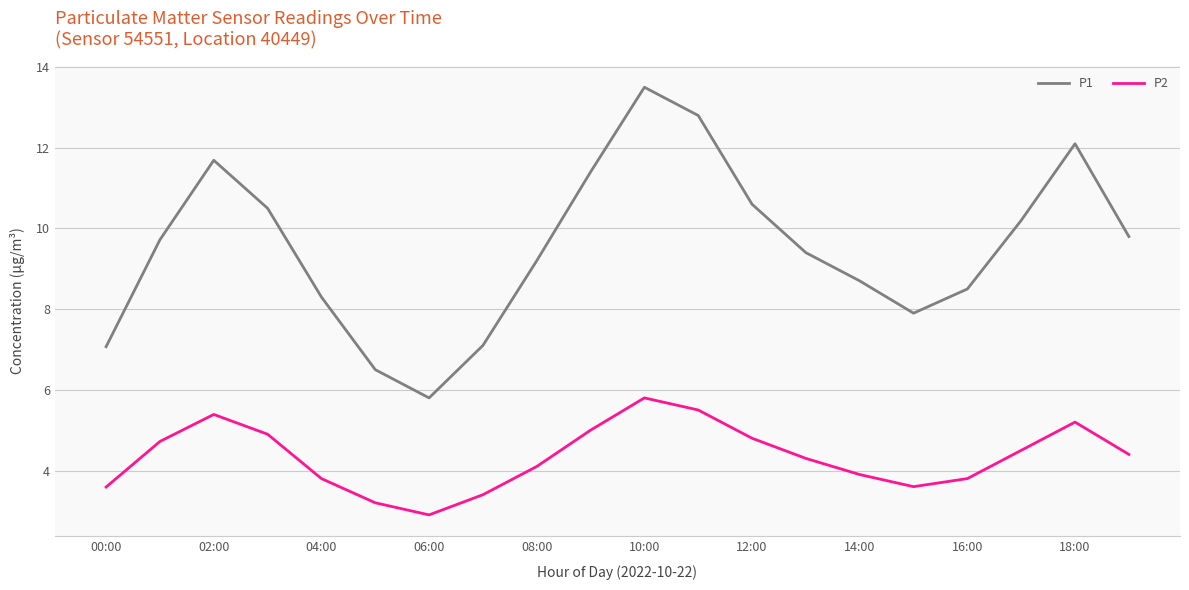

What is the highest value of the P2 series?

5.8